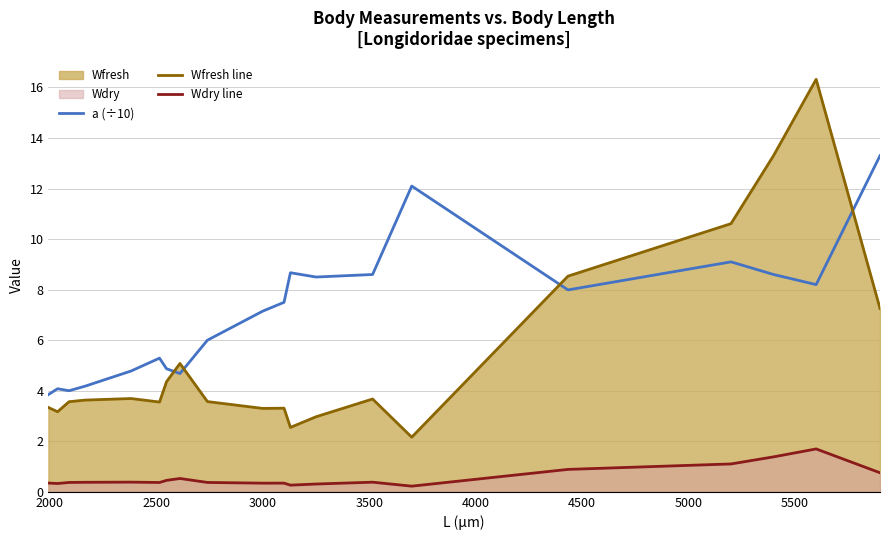

Which series has the largest total across all categories?

a (÷10)